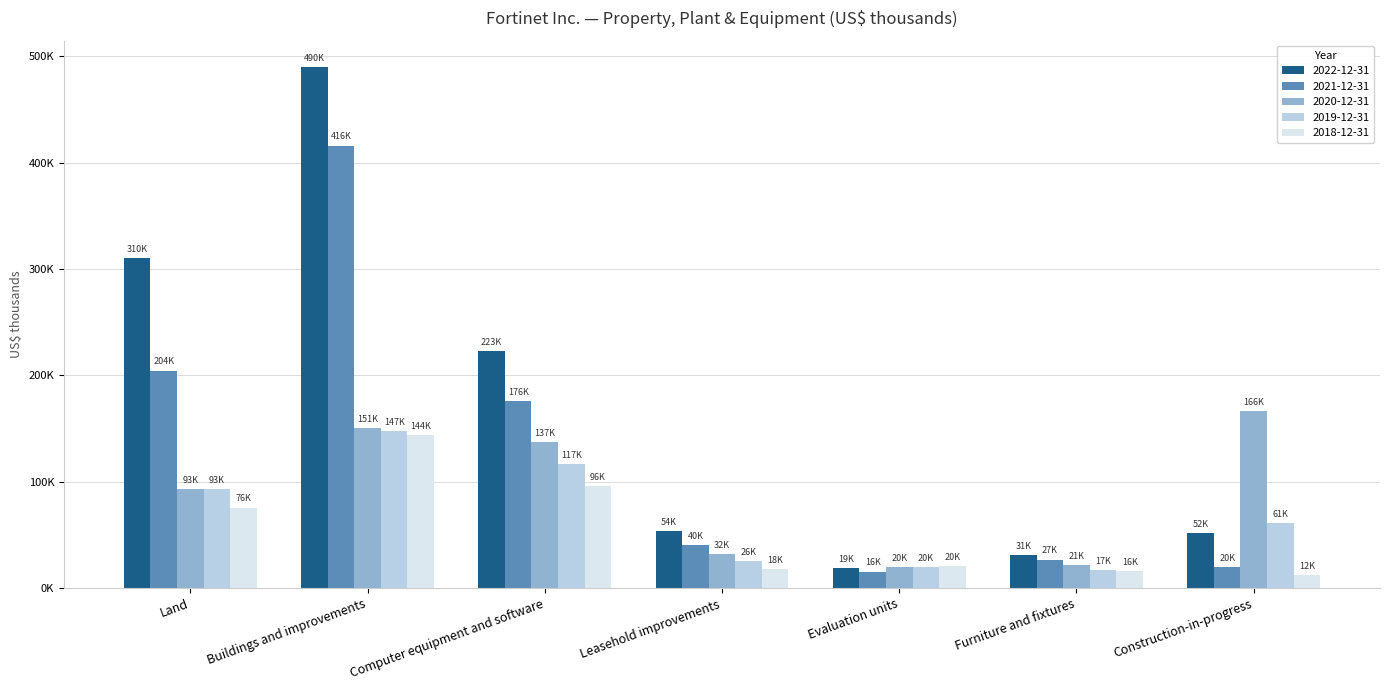

At which category is the sum across all series the highest?

Buildings and improvements